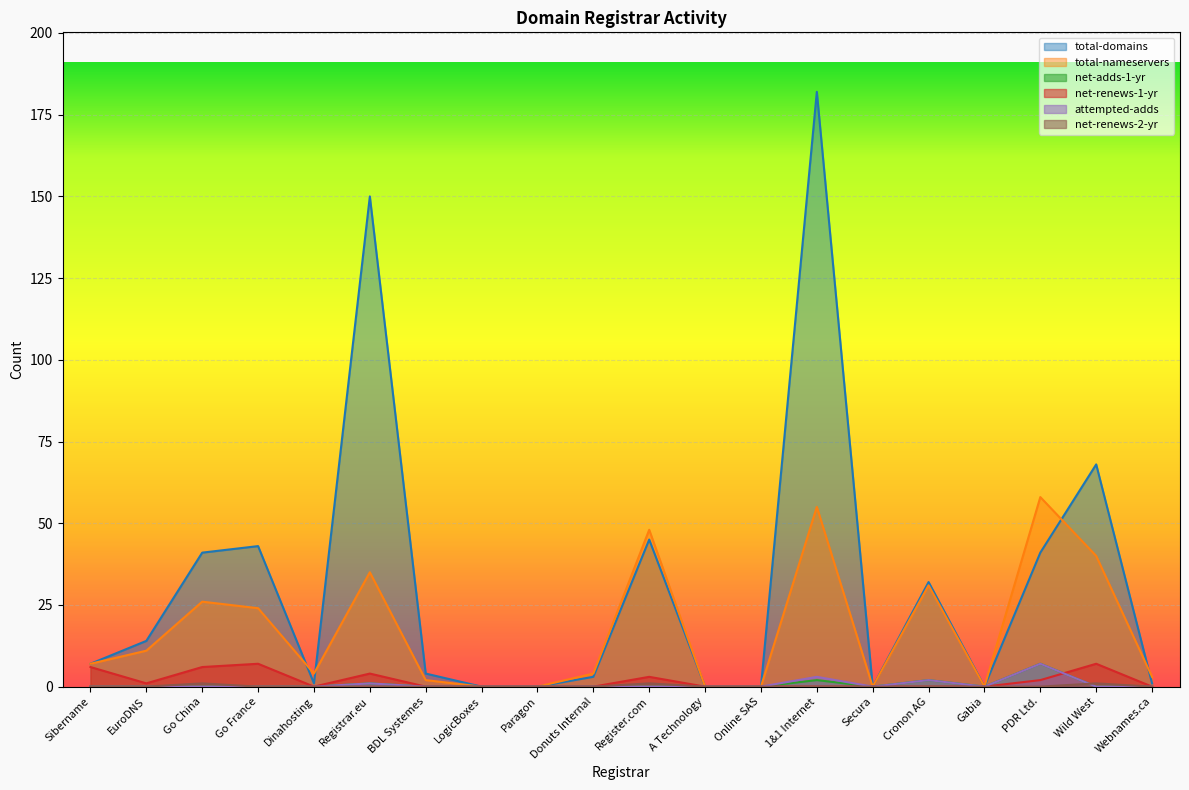

How many lines are shown in the chart?

6